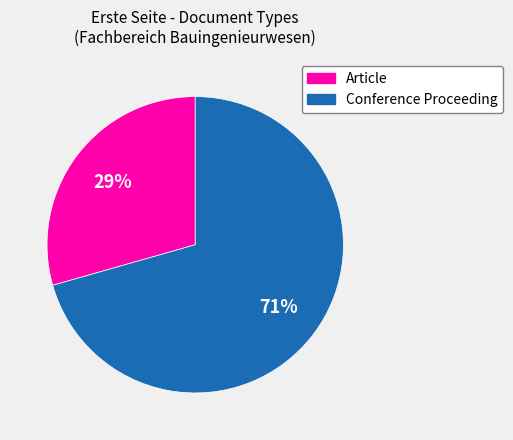

Is there a majority slice in this chart?

Yes